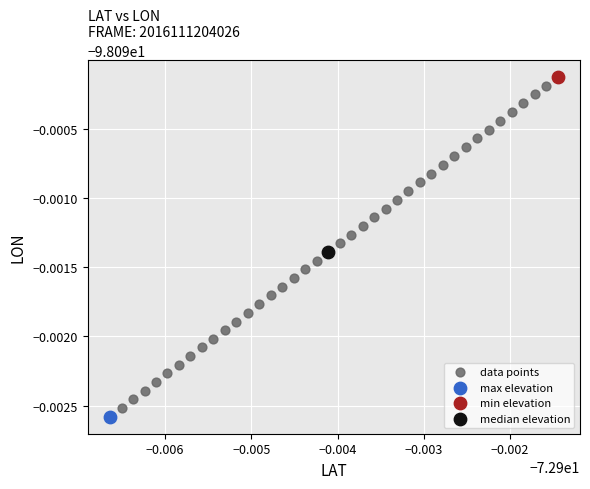

What are all the series names shown in the legend?

data points, max elevation, min elevation, median elevation